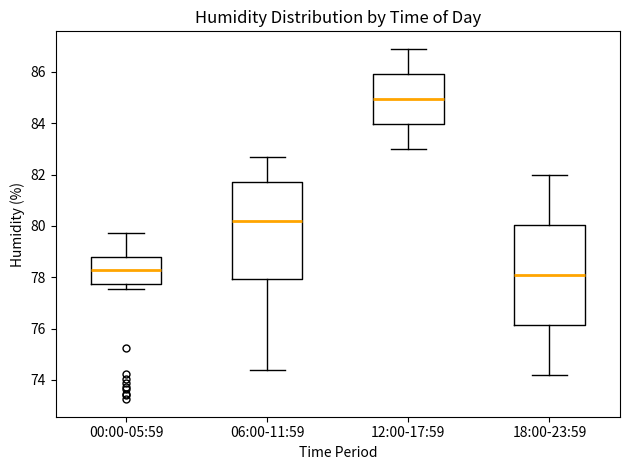

Reading left to right, transcribe this box plot: for each box, give where its median line is, the range the box spans, and where its two whiskers end, as read against the y-axis. The values are not printed on the chart, so give them approximately, as read against the axis.

00:00-05:59: median 78.2, box 77.8 to 78.8, whiskers 77.6 to 79.8
06:00-11:59: median 80.2, box 78.0 to 81.8, whiskers 74.4 to 82.8
12:00-17:59: median 85.0, box 84.0 to 86.0, whiskers 83.0 to 87.0
18:00-23:59: median 78.2, box 76.2 to 80.0, whiskers 74.2 to 82.0